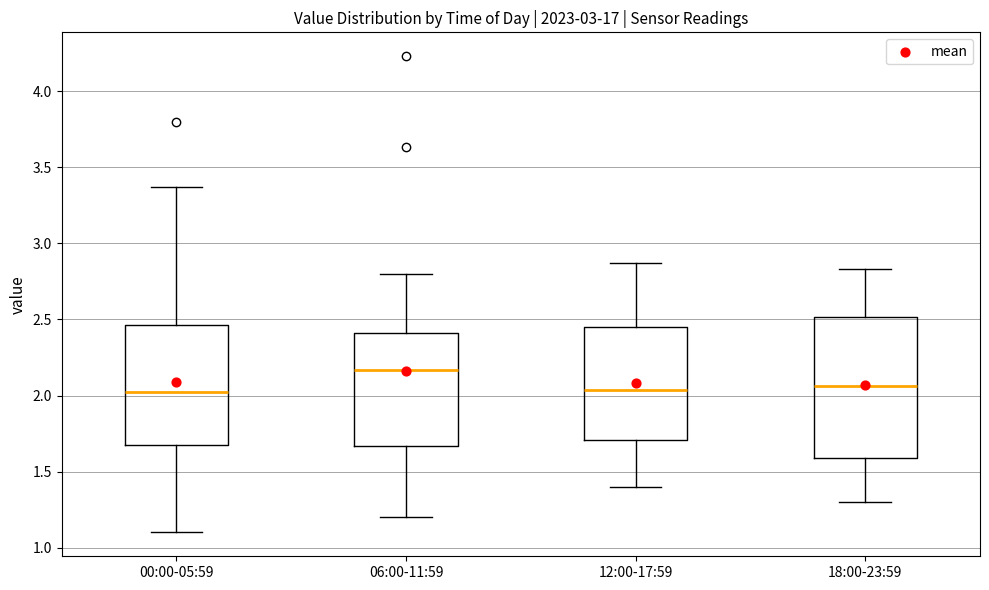

Where is the lower edge of the box for 00:00-05:59 on the y-axis? The values are not printed on the chart, so give them approximately, as read against the axis.

1.70